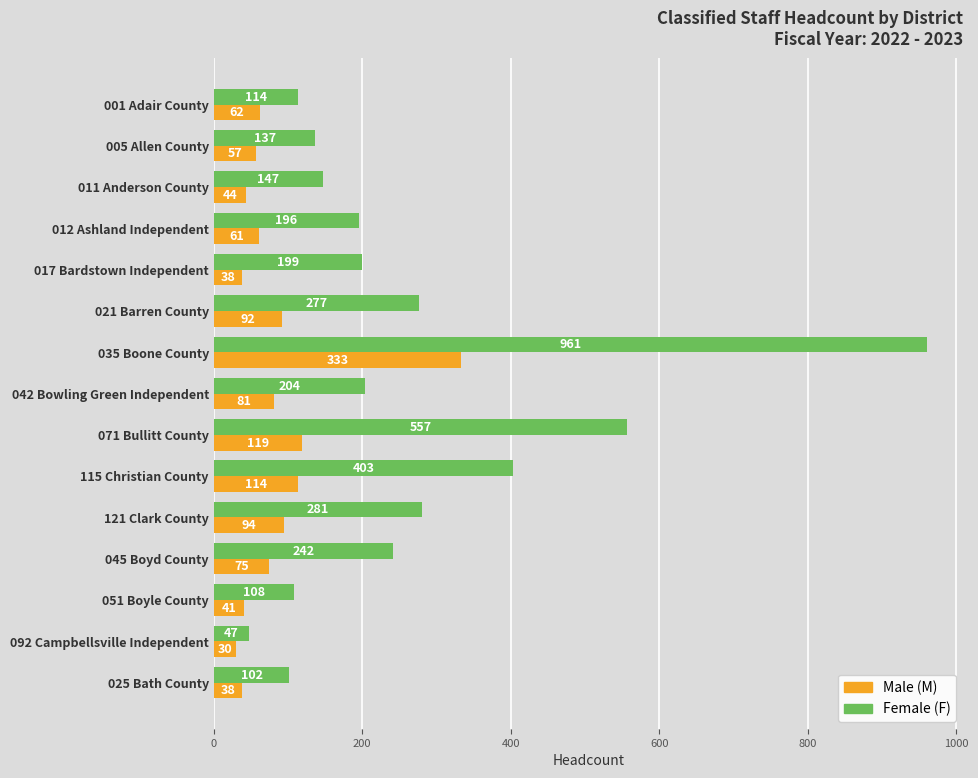

Which series has the largest range (max minus min)?

Female (F)